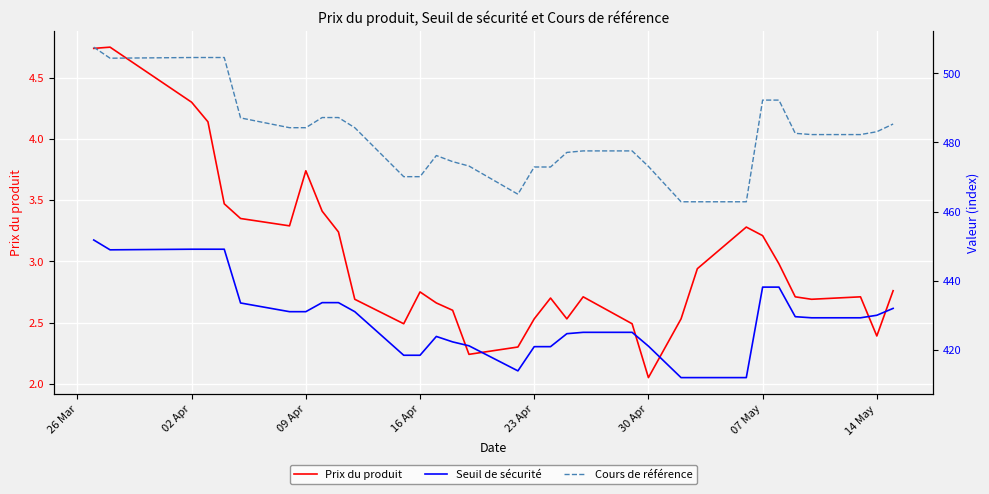

At which label does Prix du produit reach its minimum?

30 Apr